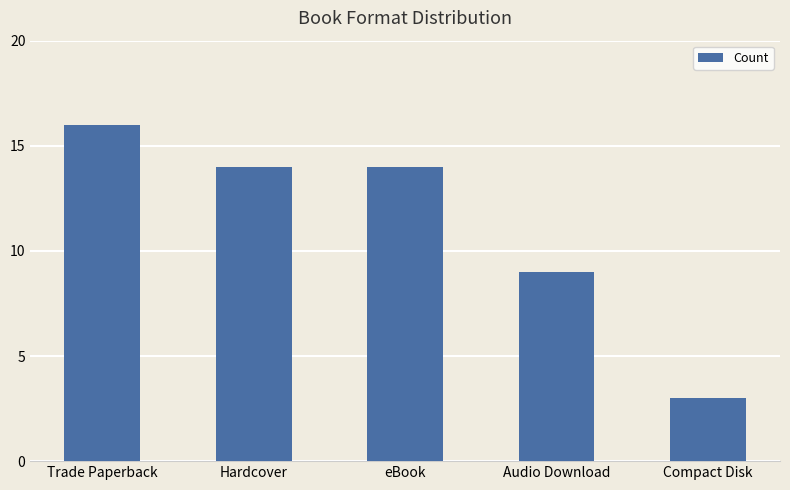

Between Audio Download and eBook, which is larger?

eBook